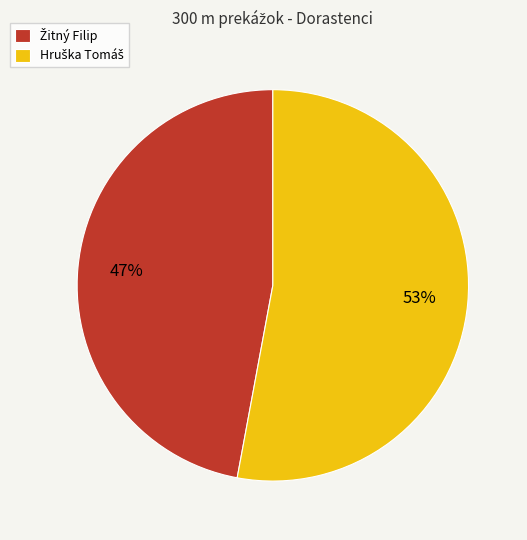

Is there any slice that represents more than half of the pie?

Yes